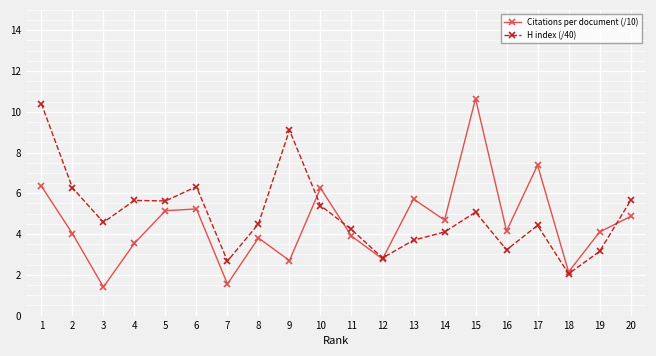

Where does the H index (/40) series first go above 4?

1